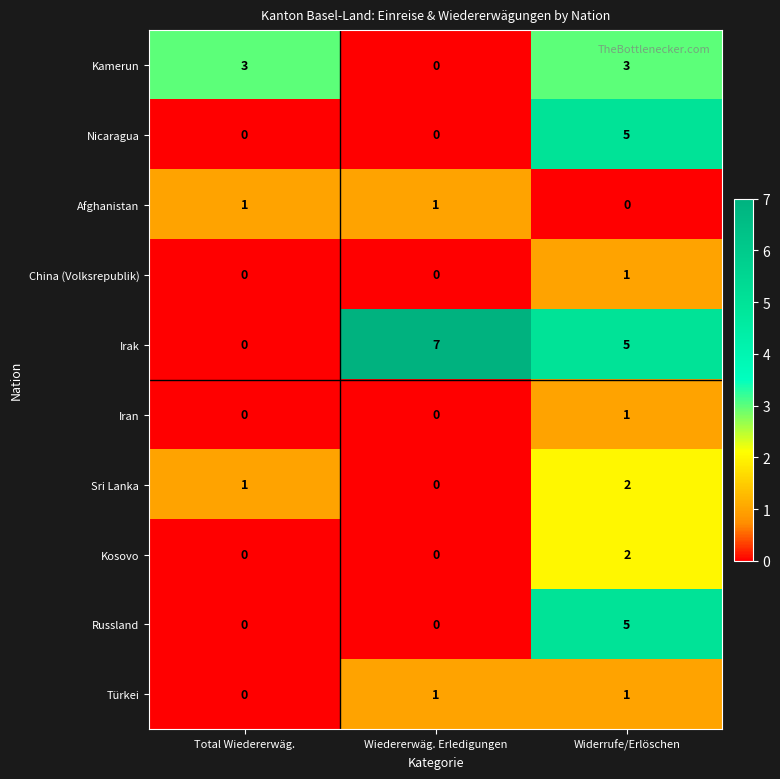

Is the value of Russland at Widerrufe/Erlöschen greater than the value of Nicaragua at Wiedererwäg. Erledigungen?

Yes